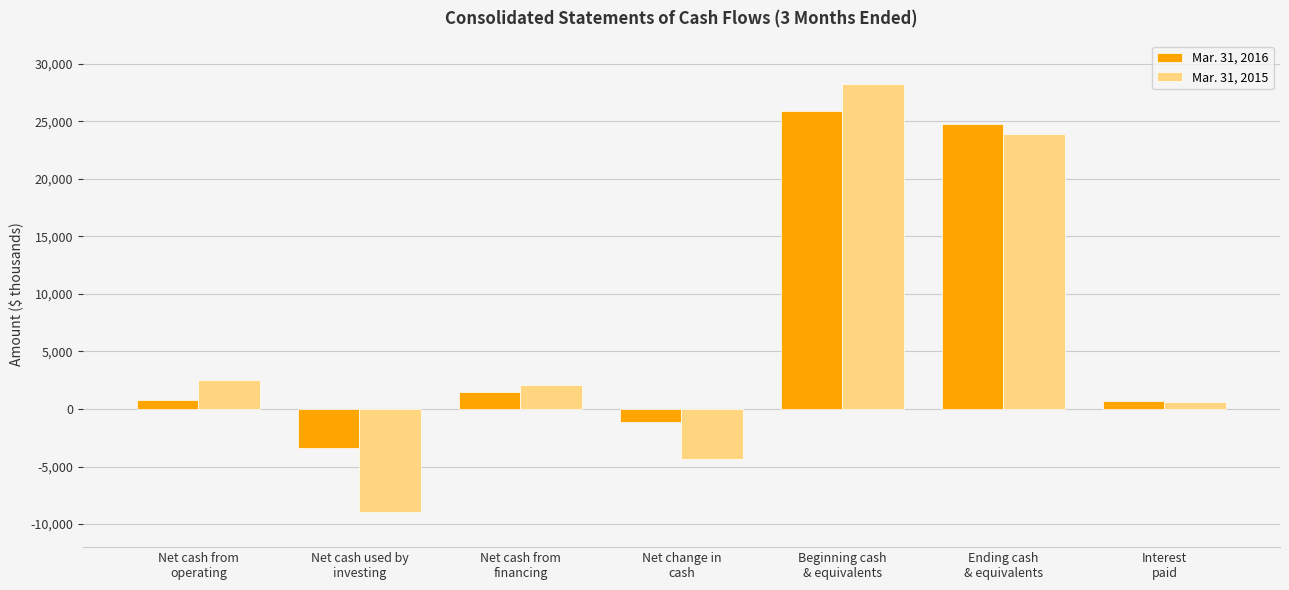

What is the sum of the Mar. 31, 2015 values at Net change in
cash and Interest
paid?

-3735